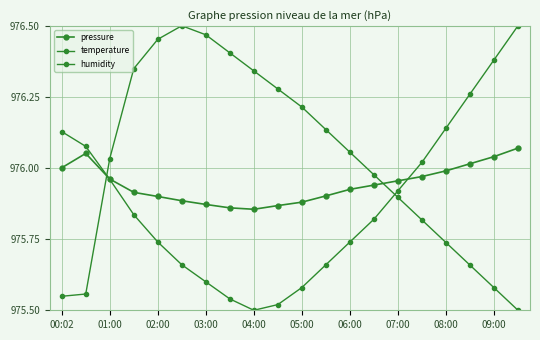

Is this an area chart (filled region under the line)?

No